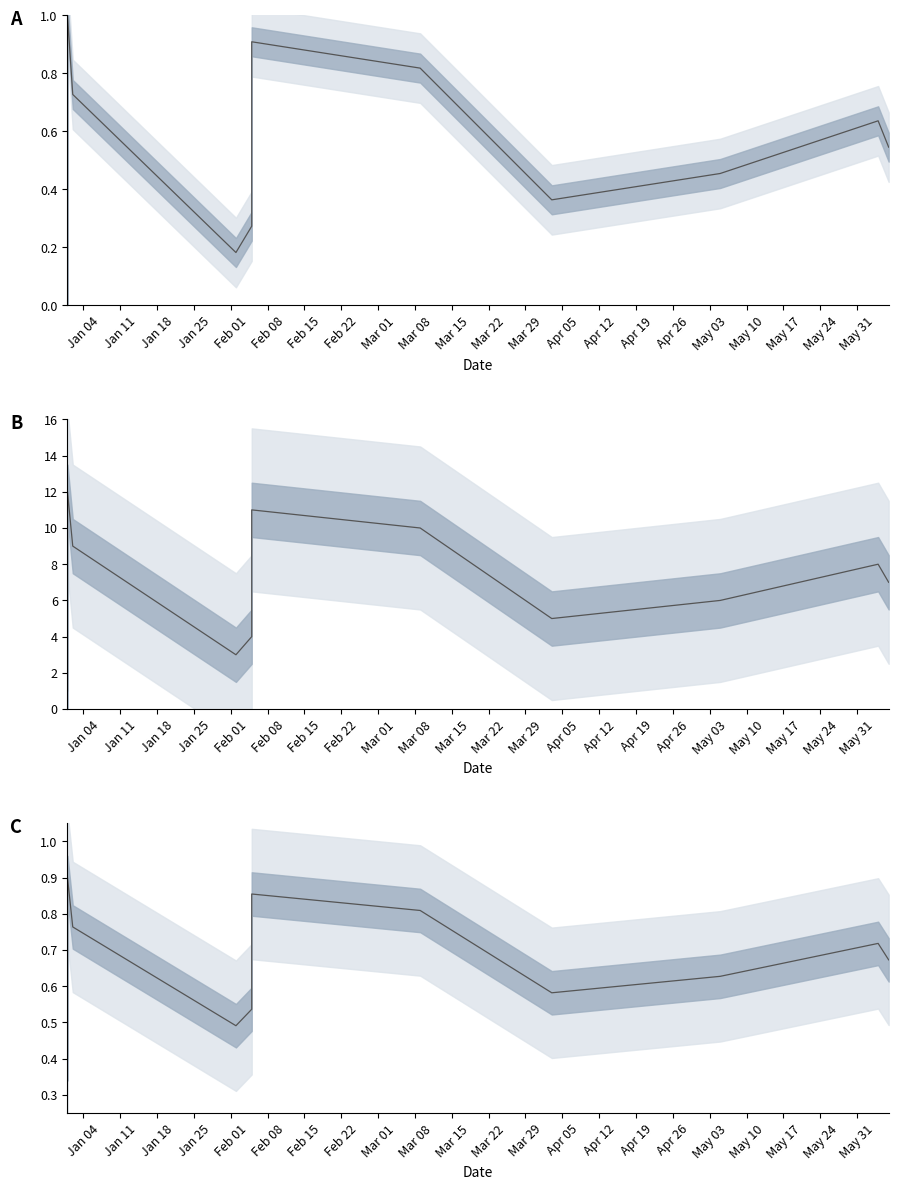

What is the average value?

0.7